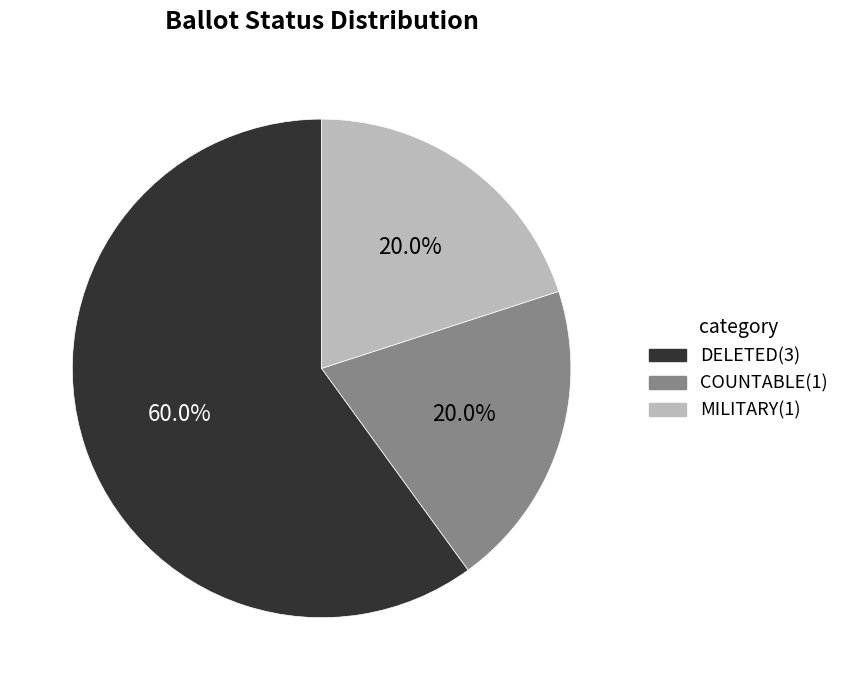

Between DELETED and MILITARY, which is larger?

DELETED